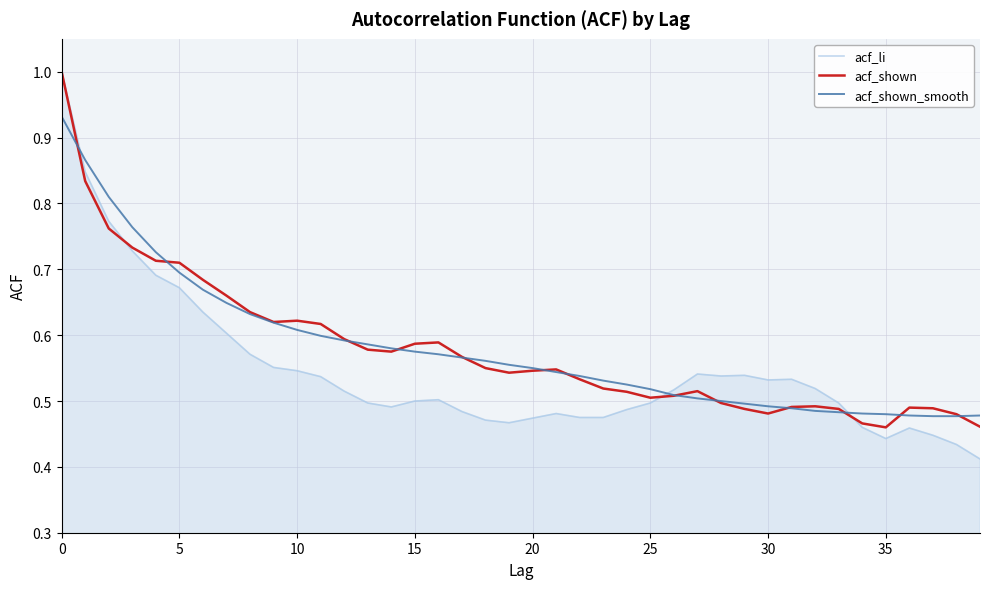

What is the highest value of the acf_li series?

1.0